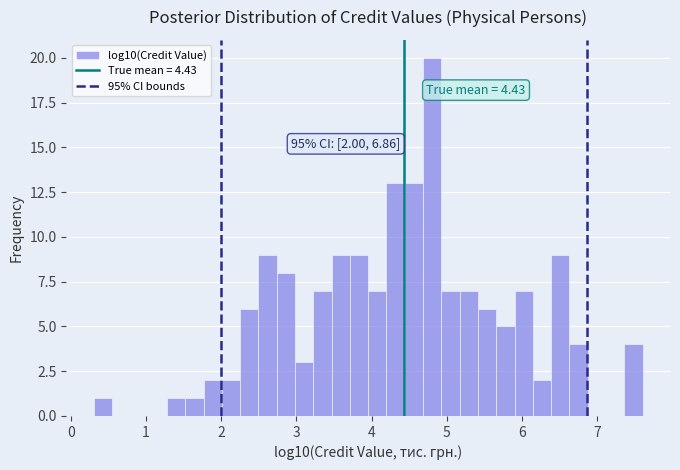

Read against the x-axis, roughly where is the centre of the tallest bar?

4.8